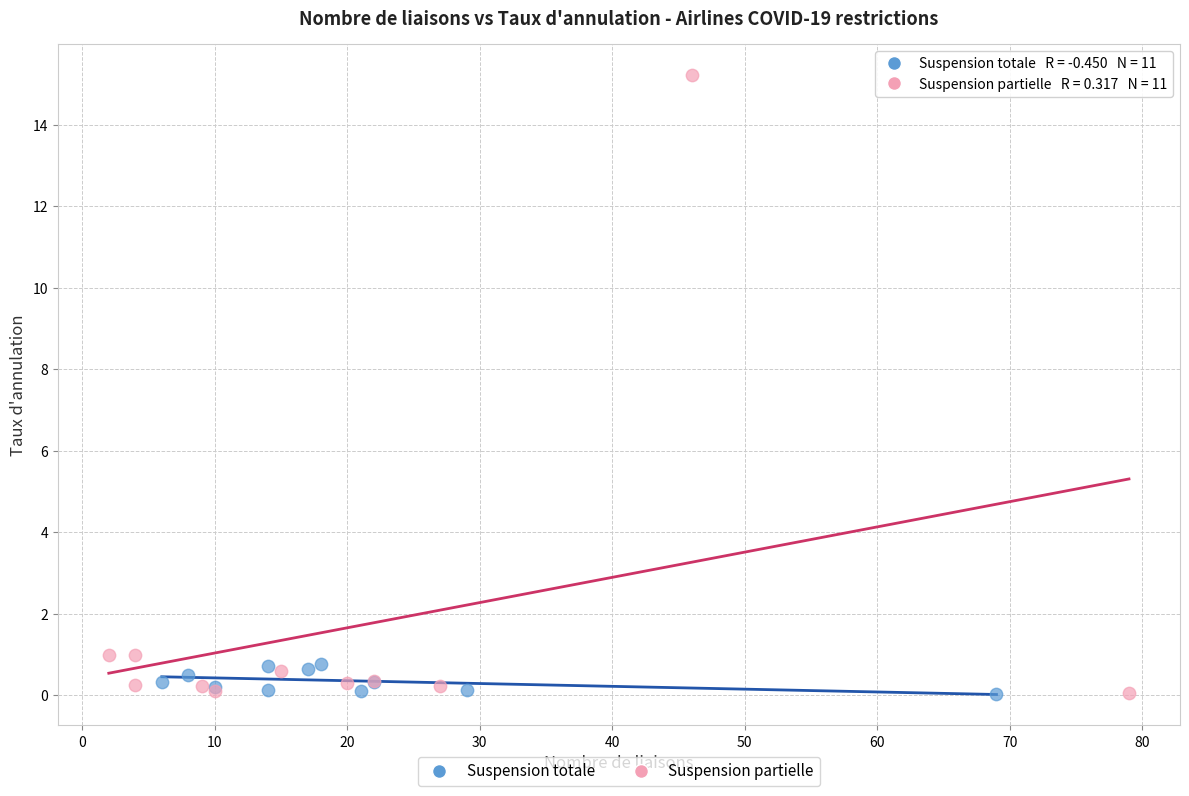

Which series contains the highest Y value?

Suspension partielle